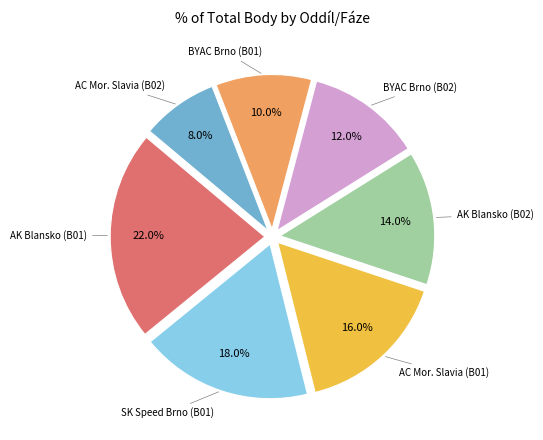

Does any single category account for the majority?

No